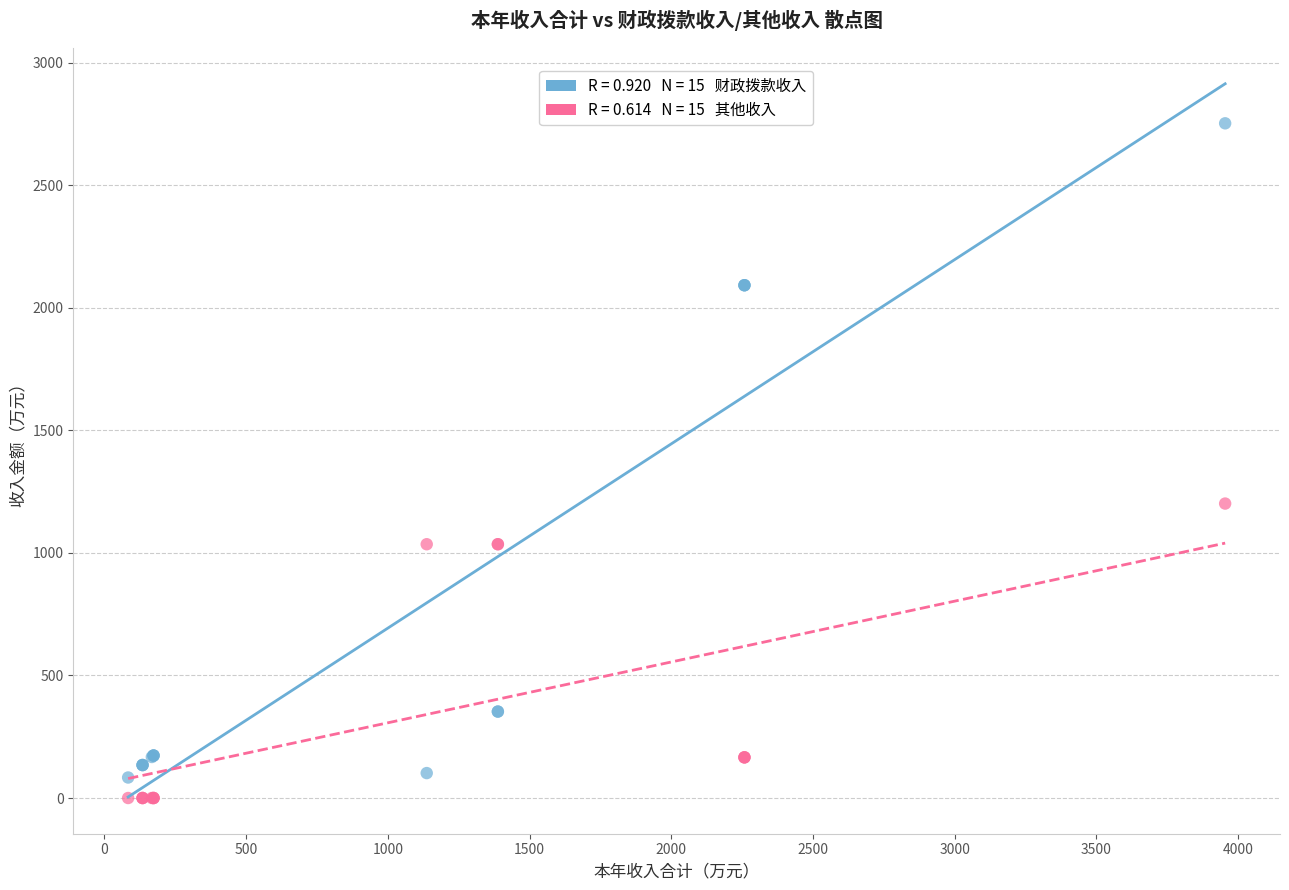

Across all series, what Y value is closest to 1376?

1201.3